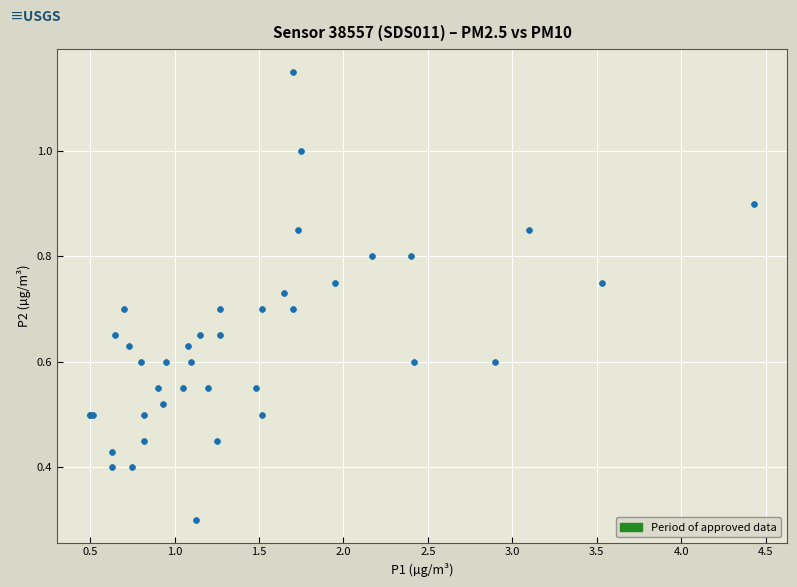

What Y value in the scatter plot is closest to 0?

0.3